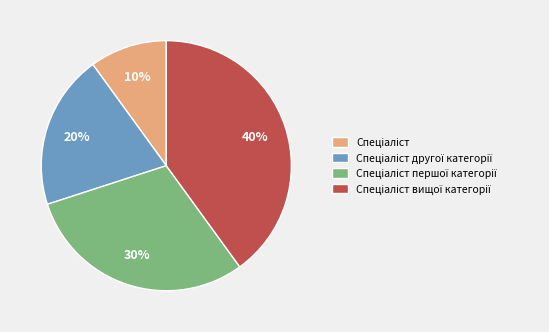

To the nearest percent, what is the difference between the largest and smallest slice percentages?

30%